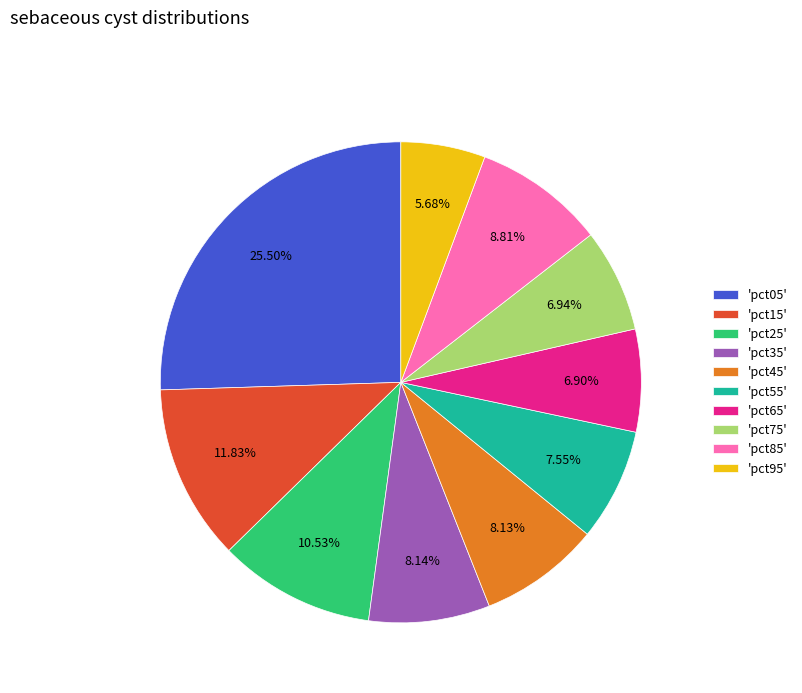

Which category has the smallest portion of the pie?

'pct95'